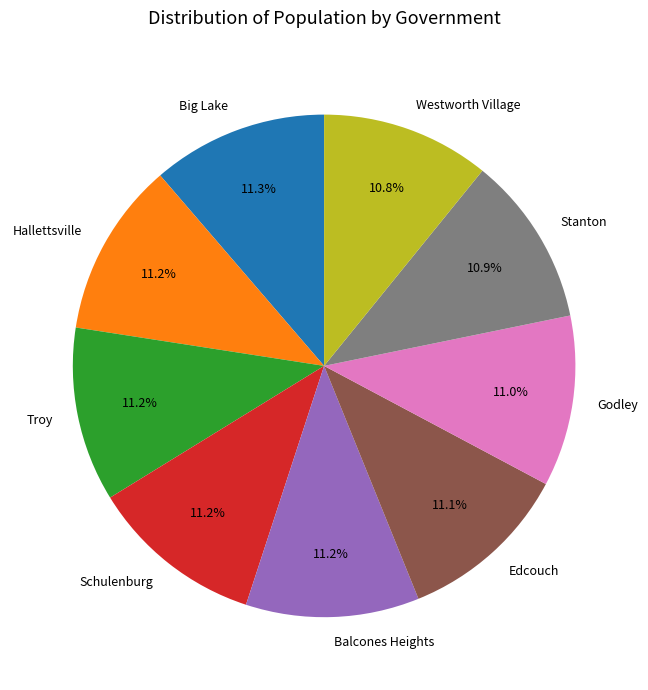

What is the ratio of the value at Schulenburg to the value at Godley?

1.0